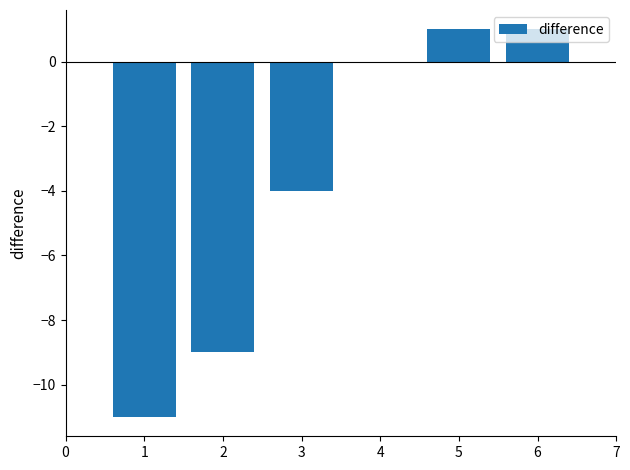

How many categories are shown in the chart?

6